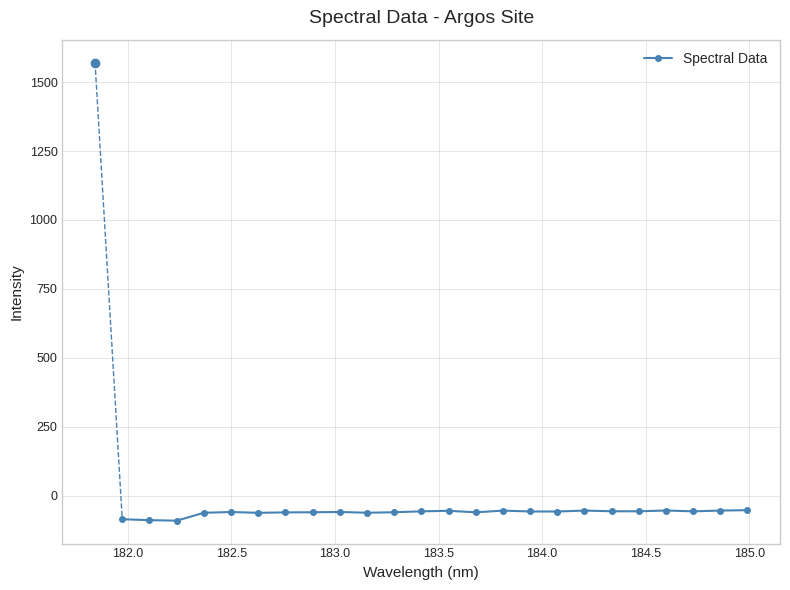

What is the value of the 21st point from the left?

-54.1